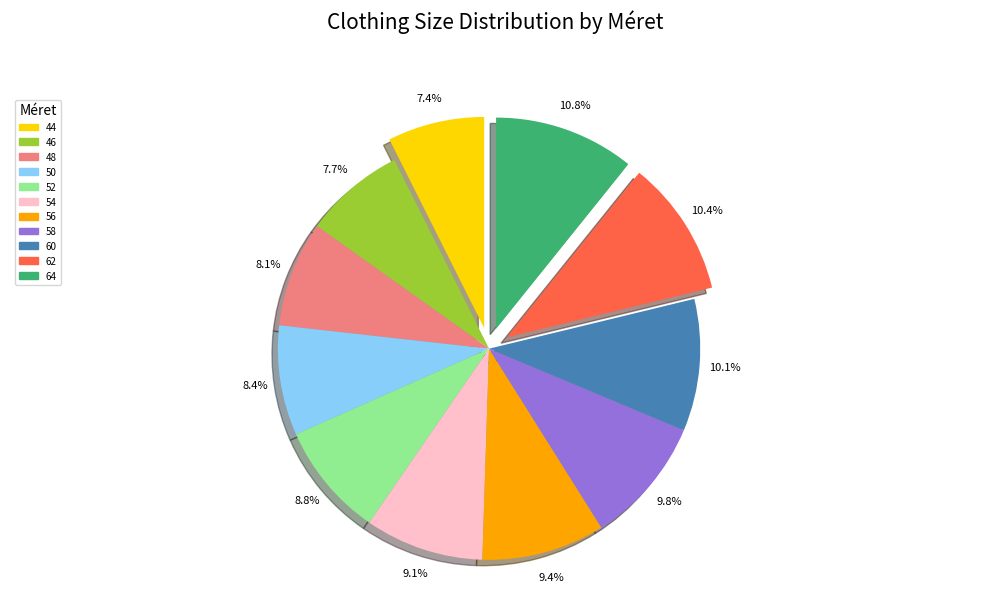

Is there a majority slice in this chart?

No